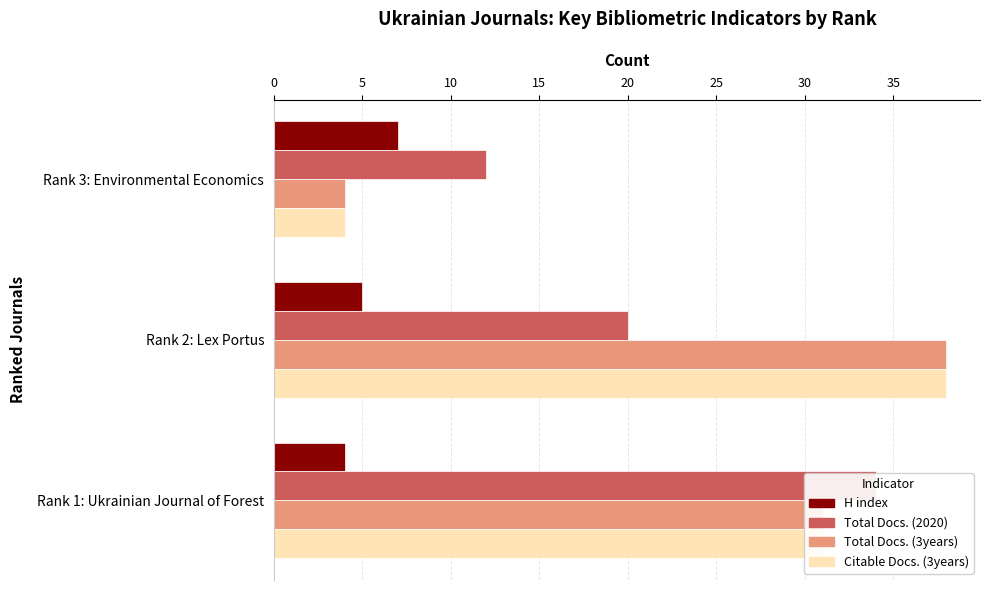

Which series has the widest spread of values?

Total Docs. (3years)